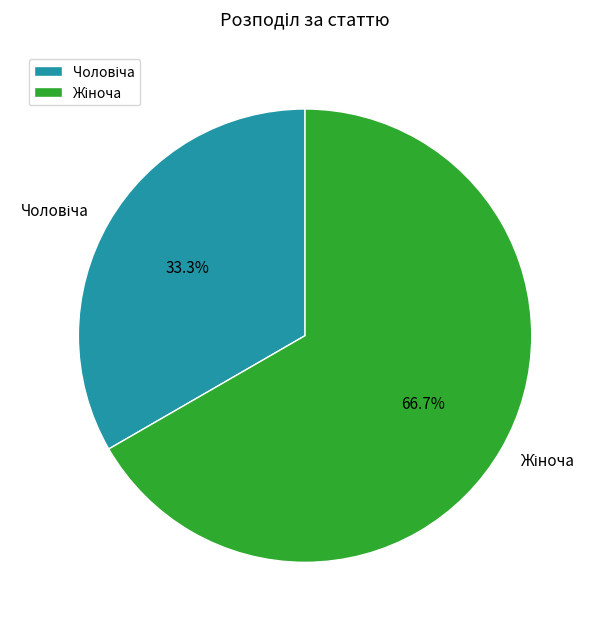

Is there any slice that represents more than half of the pie?

Yes